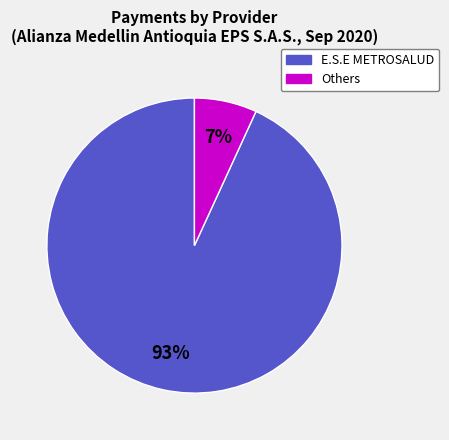

Is there a majority slice in this chart?

Yes